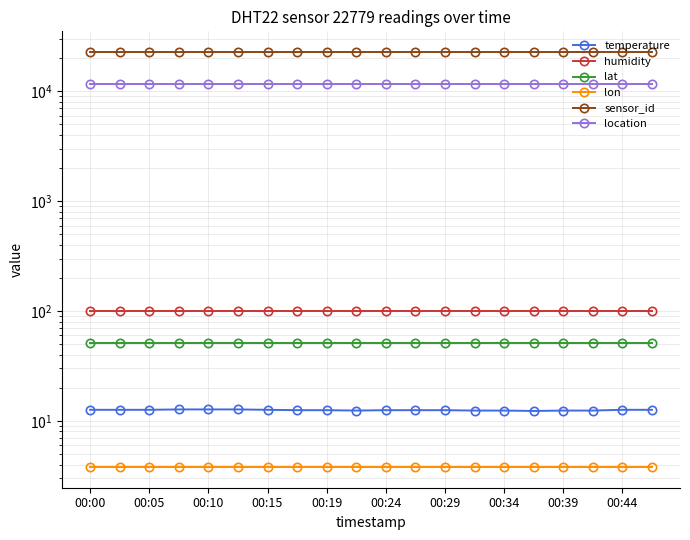

List the series in order of their peak value, highest first.

sensor_id, location, humidity, lat, temperature, lon